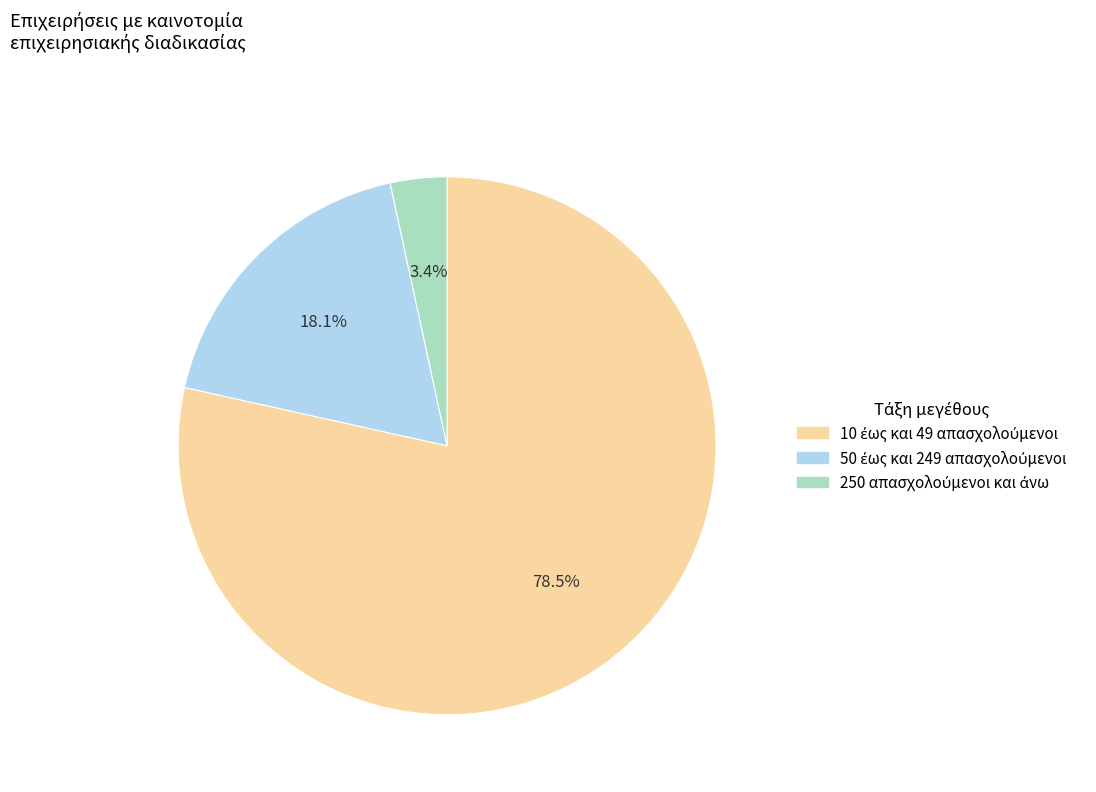

True or false: 10 έως και 49 απασχολούμενοι accounts for 78% of the total.

True